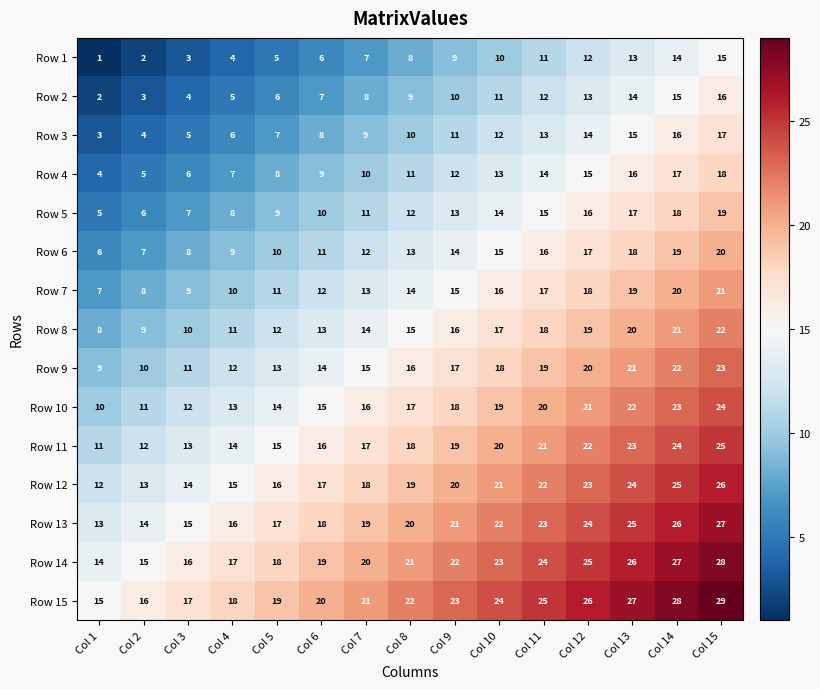

Count the number of data series in this chart.

15